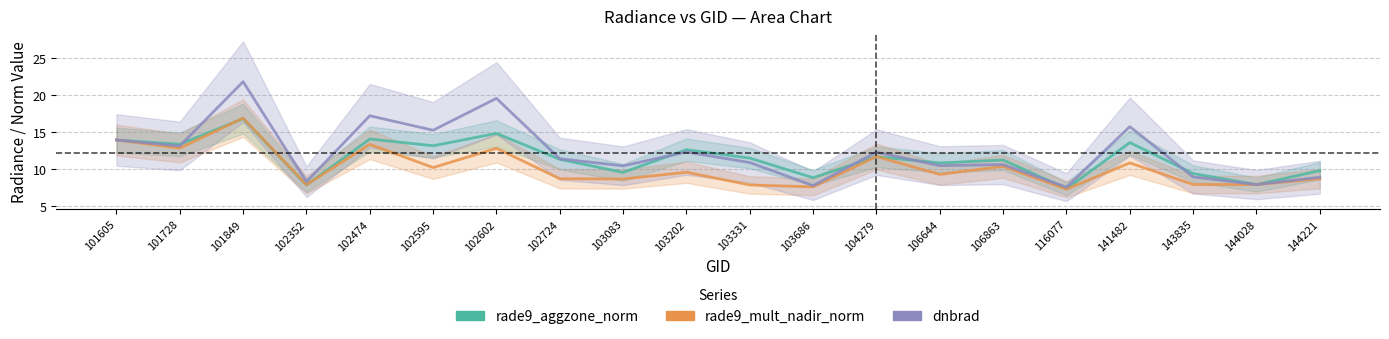

Reading right to left, what are all the values shown in this chart?

rade9_aggzone_norm: 9.8	7.9	9.4	13.6	7.3	11.2	10.8	11.7	8.8	11.5	12.6	9.5	11.3	14.8	13.1	14.1	7.8	16.8	13.3	13.9
rade9_mult_nadir_norm: 8.7	7.9	7.9	10.8	7.3	10.4	9.3	11.7	7.6	7.9	9.6	8.7	8.7	12.8	10.2	13.3	7.9	16.9	12.8	13.9
dnbrad: 8.9	7.9	8.9	15.7	7.5	10.6	10.5	12.3	7.8	10.9	12.3	10.4	11.4	19.5	15.2	17.2	8.3	21.8	13.1	13.9